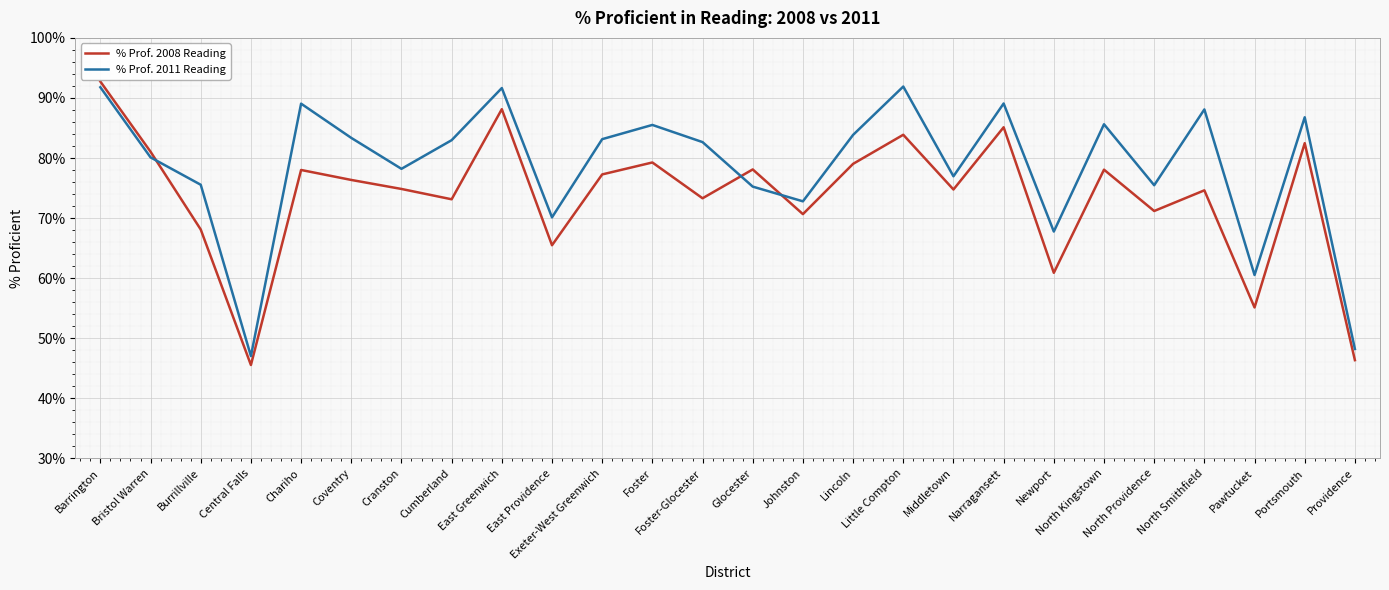

How many times do % Prof. 2008 Reading and % Prof. 2011 Reading cross each other?

3